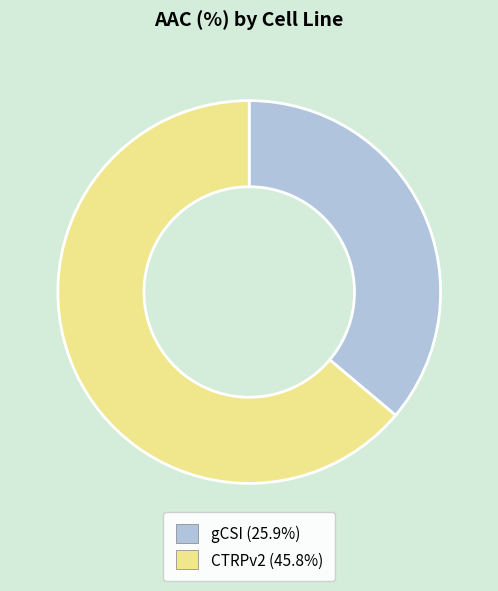

Which slice is the largest?

CTRPv2